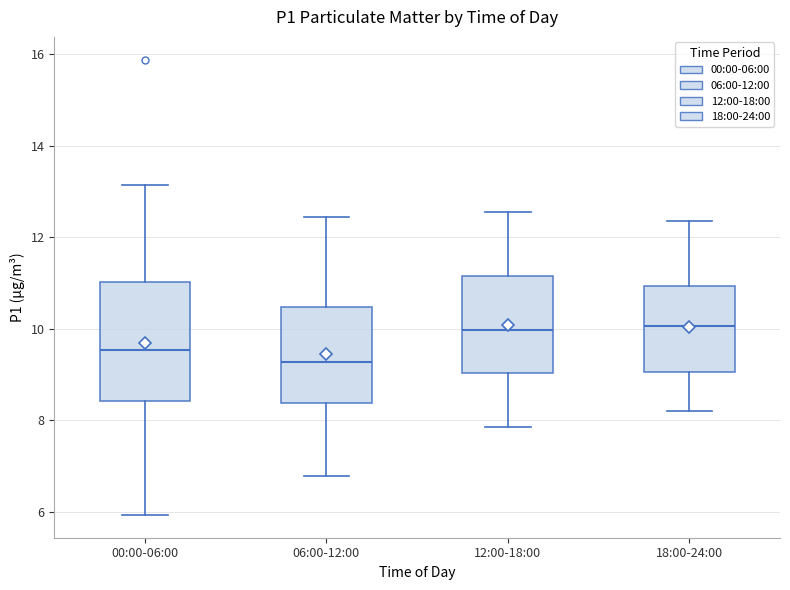

Reading left to right, transcribe this box plot: for each box, give where its median line is, the range the box spans, and where its two whiskers end, as read against the y-axis. The values are not printed on the chart, so give them approximately, as read against the axis.

00:00-06:00: median 9.6, box 8.4 to 11.0, whiskers 6.0 to 13.2
06:00-12:00: median 9.2, box 8.4 to 10.4, whiskers 6.8 to 12.4
12:00-18:00: median 10.0, box 9.0 to 11.2, whiskers 7.8 to 12.6
18:00-24:00: median 10.0, box 9.0 to 11.0, whiskers 8.2 to 12.4